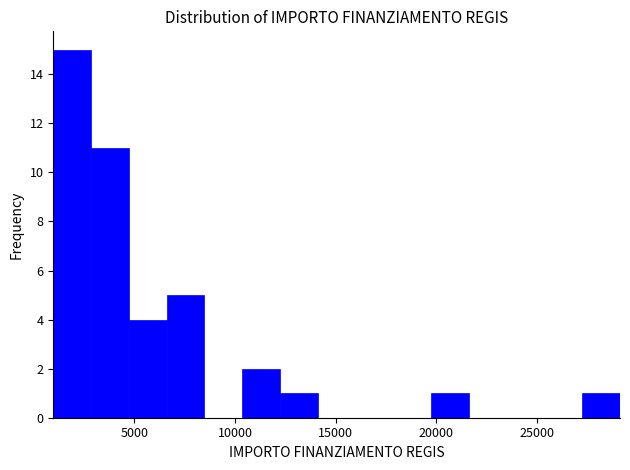

Read against the x-axis, roughly where is the centre of the tallest bar?

2000